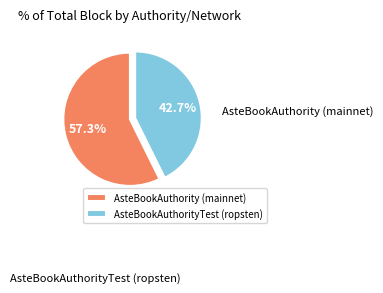

What portion of the pie excludes AsteBookAuthorityTest (ropsten)?

57.3%